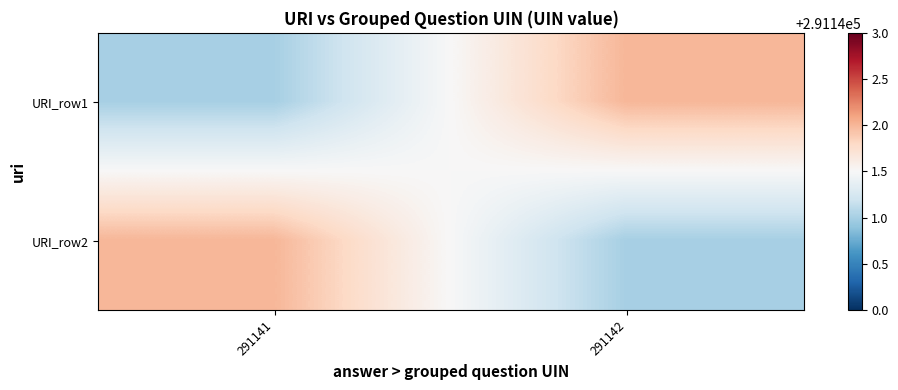

Reading left to right, list all the values displayed in this chart.

URI_row1: 291141=291141	291142=291142
URI_row2: 291141=291142	291142=291141